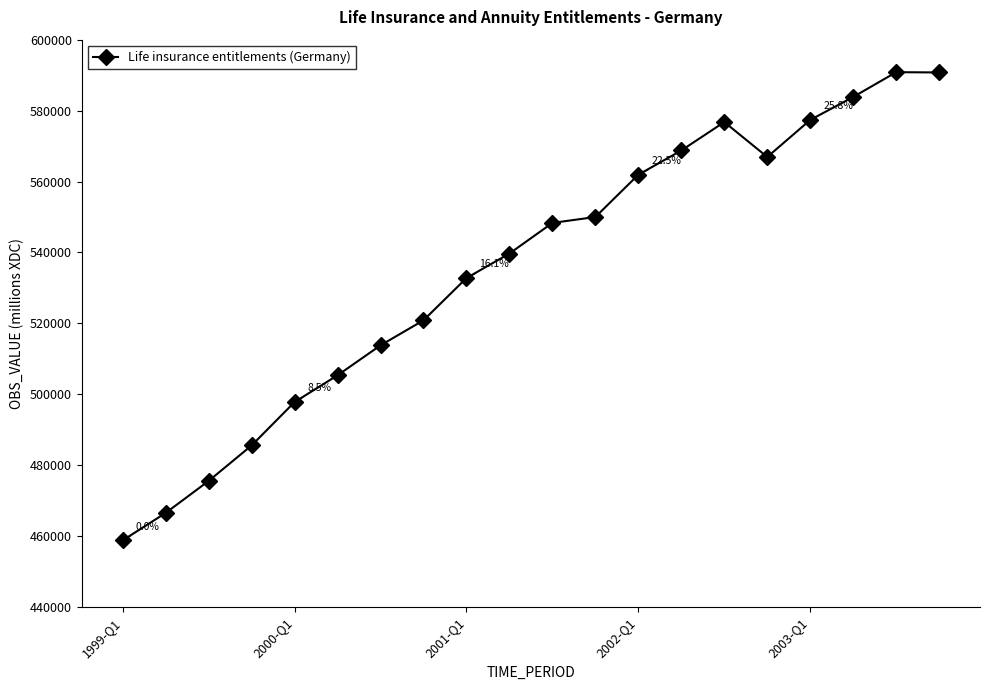

What is the minimum value shown in the chart?

458825